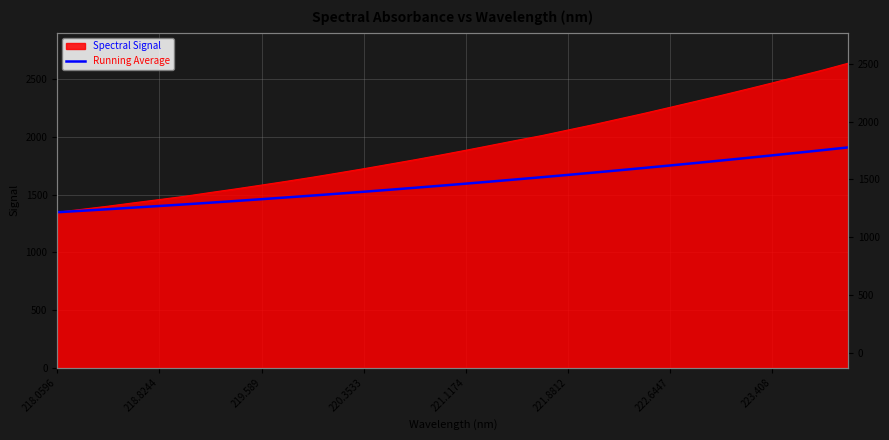

What is the value of the 2nd point from the left?

1359.8